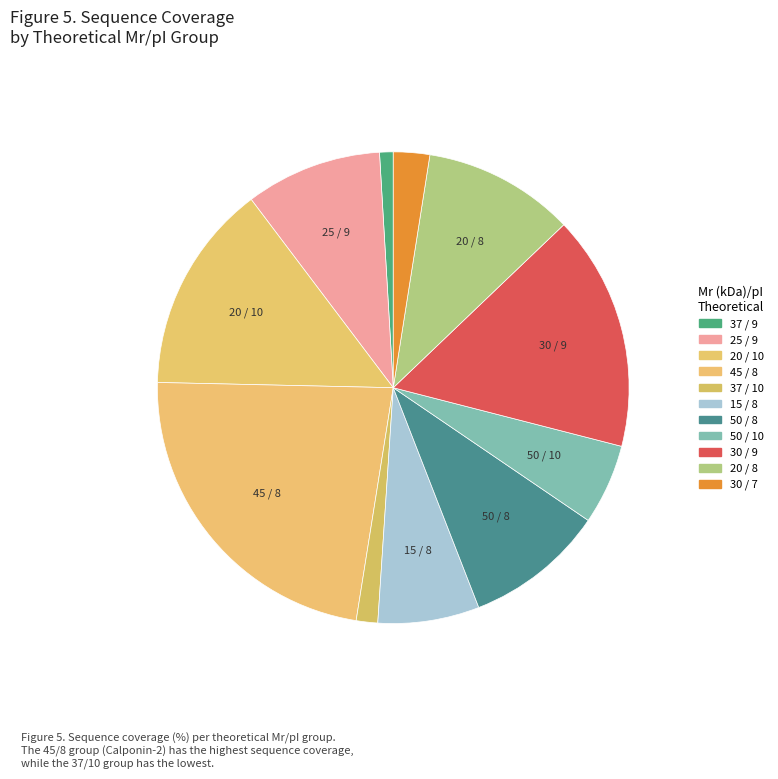

To the nearest percent, what is the difference between the largest and smallest slice percentages?

22%